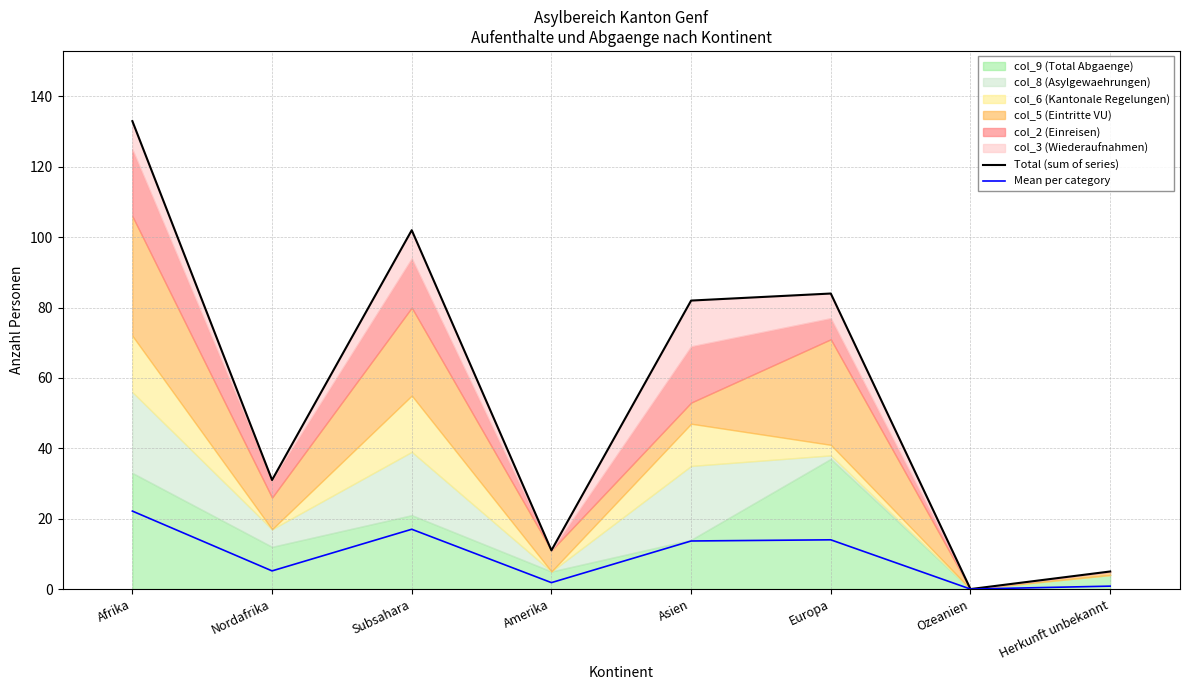

How many values in the Mean per category series exceed 13?

4